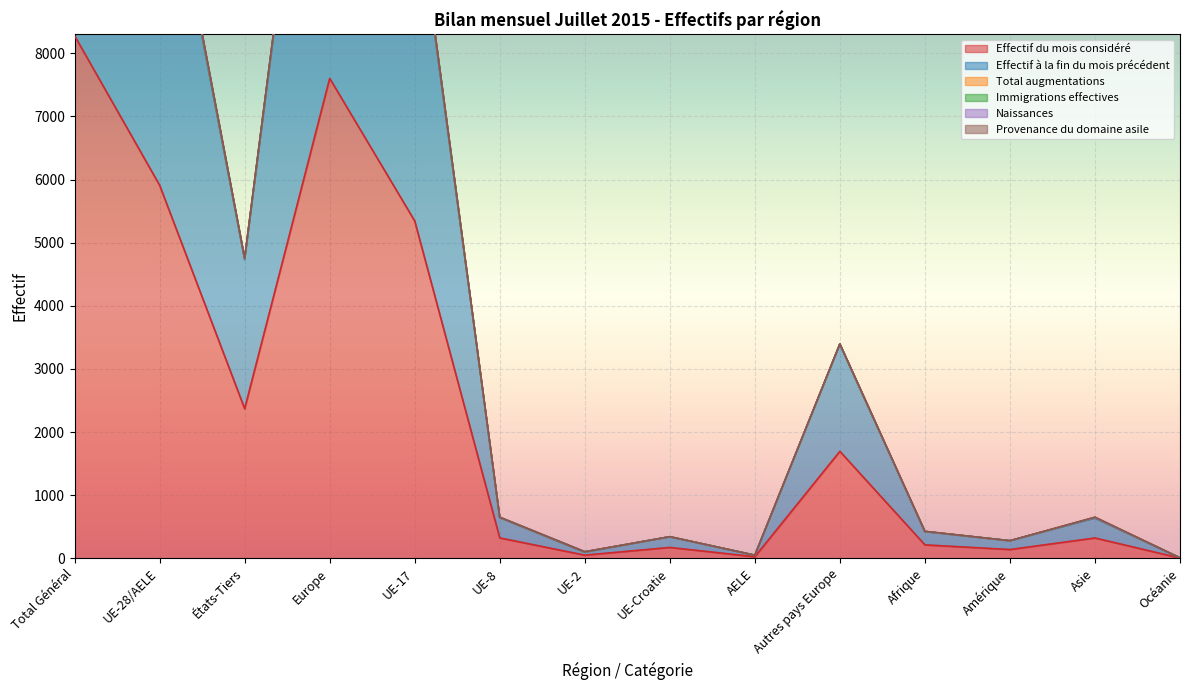

Rank the categories by Total augmentations value from lowest to highest.

Océanie, AELE, UE-2, Amérique, UE-Croatie, Afrique, UE-8, Asie, Autres pays Europe, États-Tiers, UE-17, UE-28/AELE, Europe, Total Général